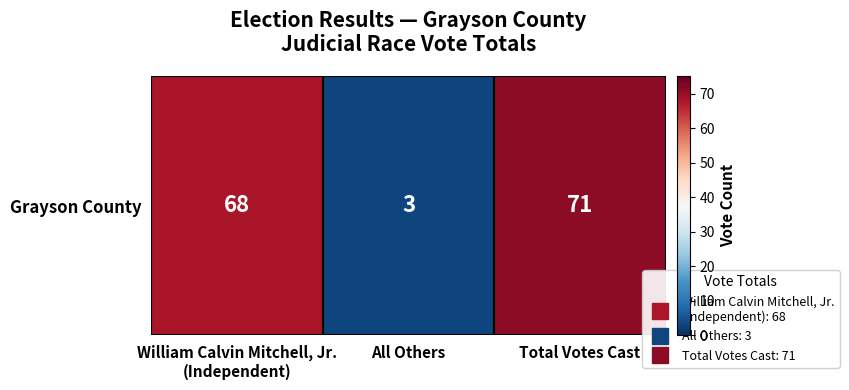

Reading right to left, what are all the values shown in this chart?

Total Votes Cast=71	All Others=3	William Calvin Mitchell, Jr.
(Independent)=68